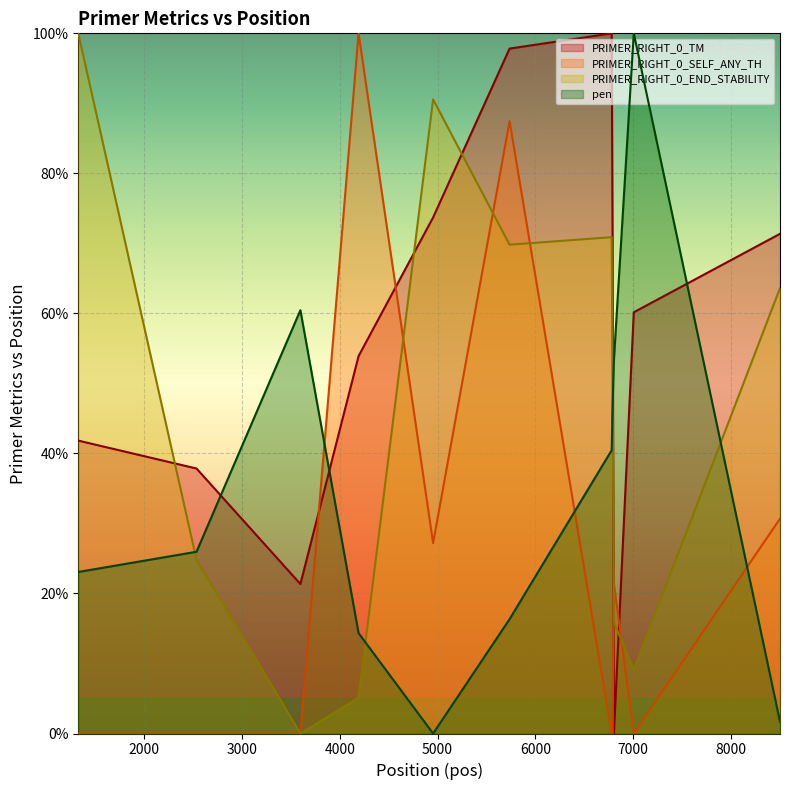

Reading left to right, list all the values displayed in this chart.

PRIMER_RIGHT_0_TM: 1326=41.8	2535=37.8	3597=21.4	4192=53.9	4954=73.7	5736=97.8	6780=100.0	6789=71.4	6803=0.0	7006=60.2	8501=71.4
PRIMER_RIGHT_0_SELF_ANY_TH: 1326=0.0	2535=0.0	3597=0.0	4192=100.0	4954=27.2	5736=87.5	6780=0.0	6789=0.0	6803=21.4	7006=0.0	8501=30.7
PRIMER_RIGHT_0_END_STABILITY: 1326=100.0	2535=24.8	3597=0.0	4192=5.1	4954=90.6	5736=69.8	6780=70.9	6789=50.4	6803=15.9	7006=9.2	8501=63.6
pen: 1326=23.1	2535=26.0	3597=60.5	4192=14.3	4954=0.0	5736=16.3	6780=40.5	6789=46.8	6803=53.4	7006=100.0	8501=1.7